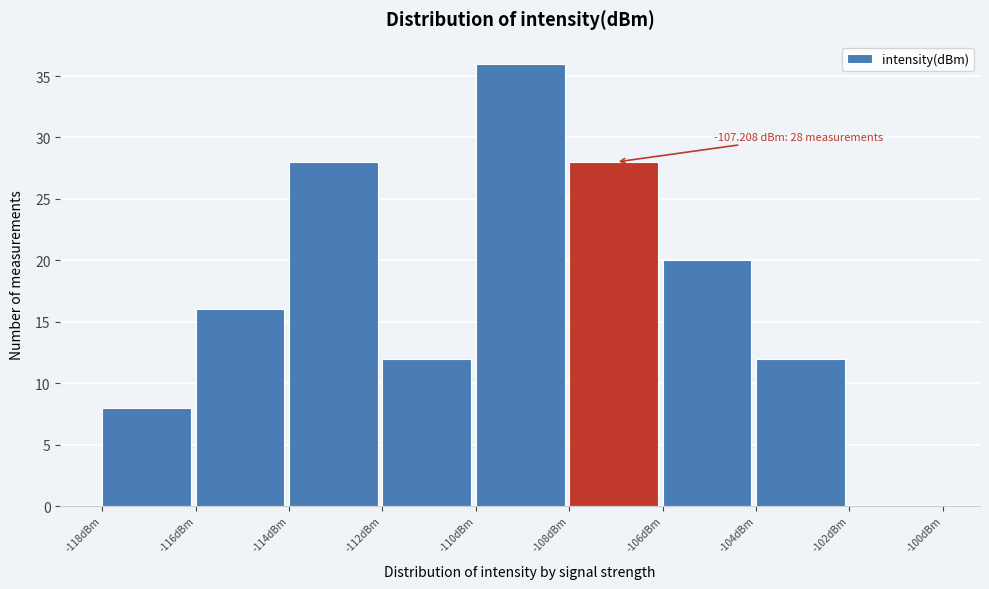

Over which range of the x-axis is the bar tallest?

-110 to -108